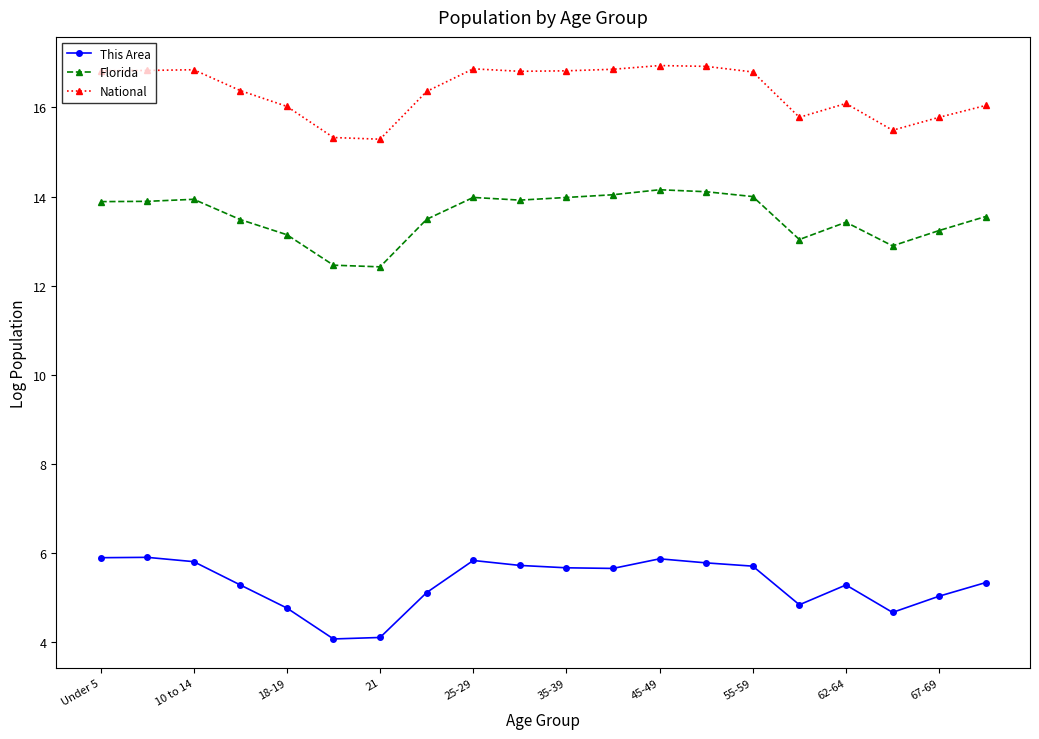

What is the difference between the maximum and minimum values in the Florida series?

1.7